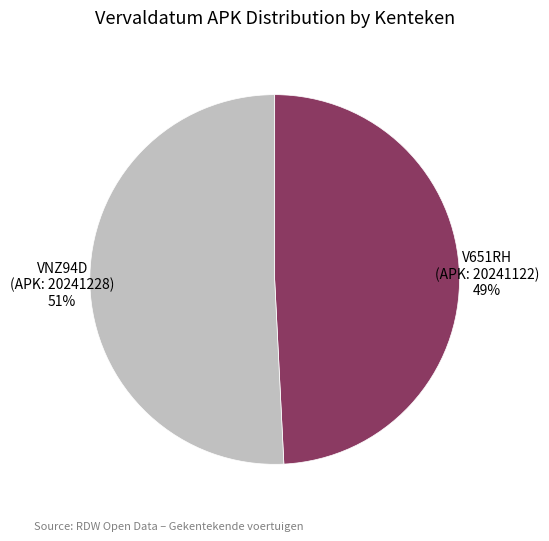

Which category has the biggest portion of the pie?

VNZ94D (APK: 20241228)